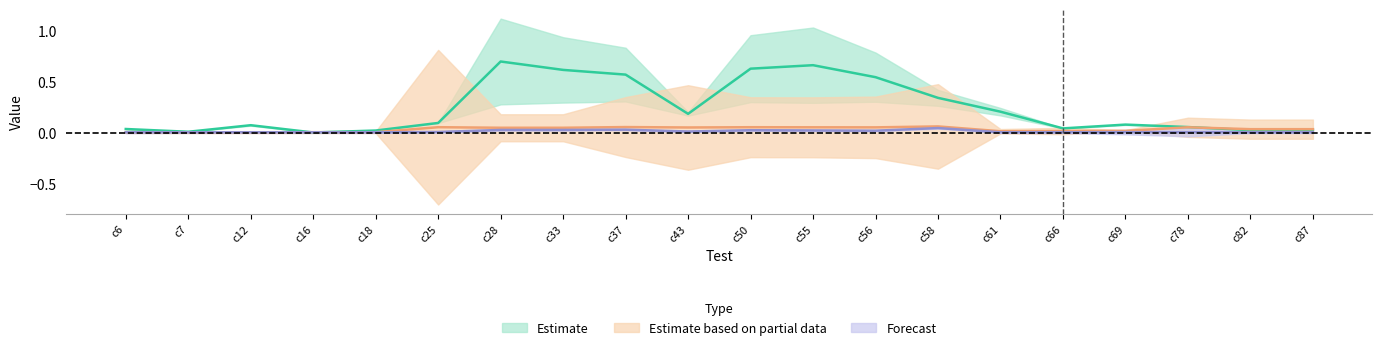

At which category is the sum across all series the highest?

c28